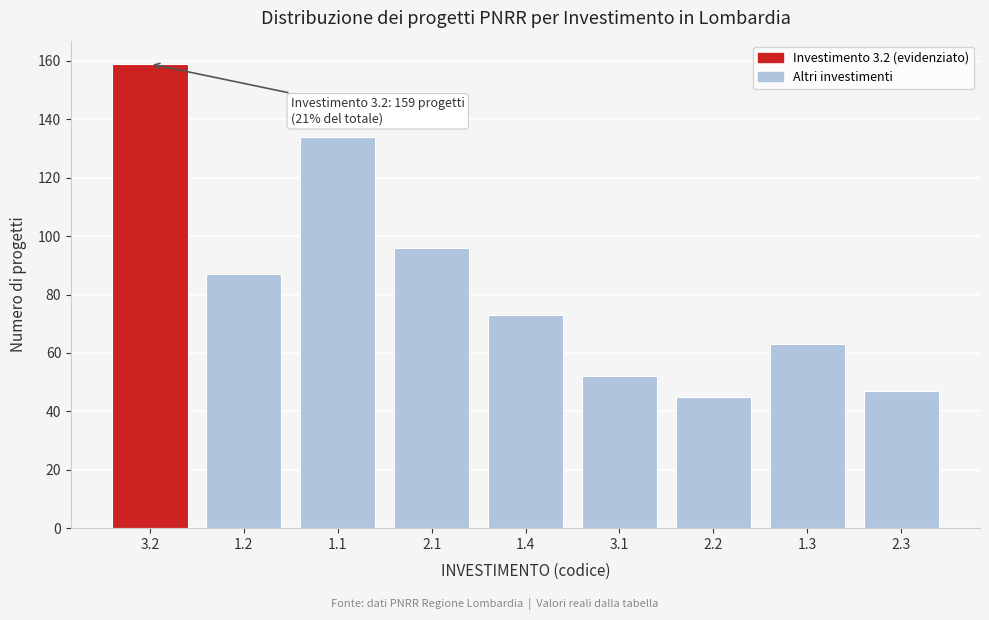

Reading left to right, list all the values displayed in this chart.

159	87	134	96	73	52	45	63	47